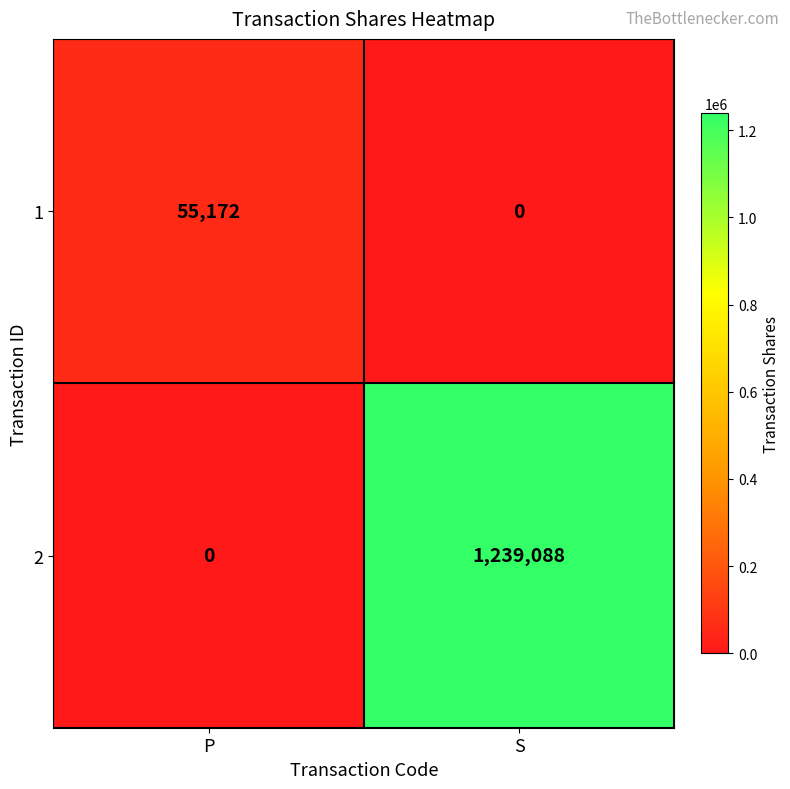

The value of 1 at P is 55172. True or false?

True